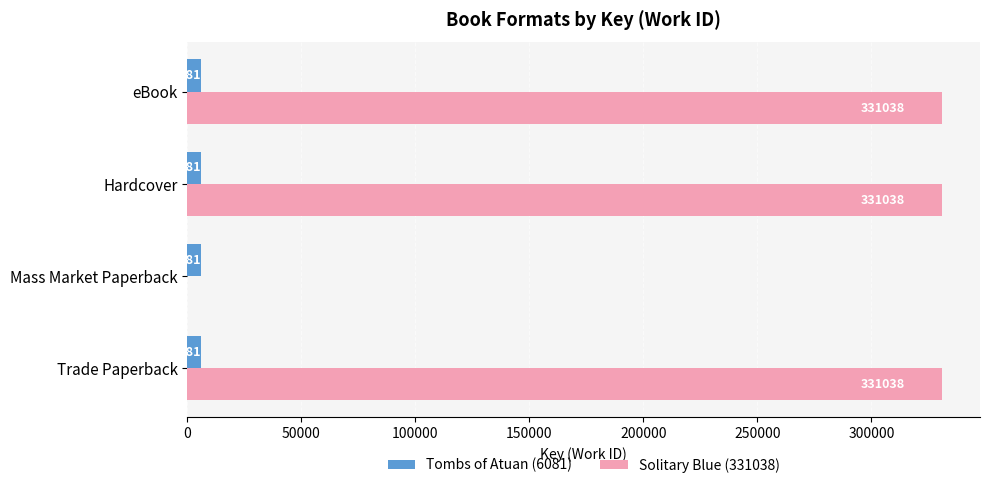

Which series has the largest total across all categories?

Solitary Blue (331038)